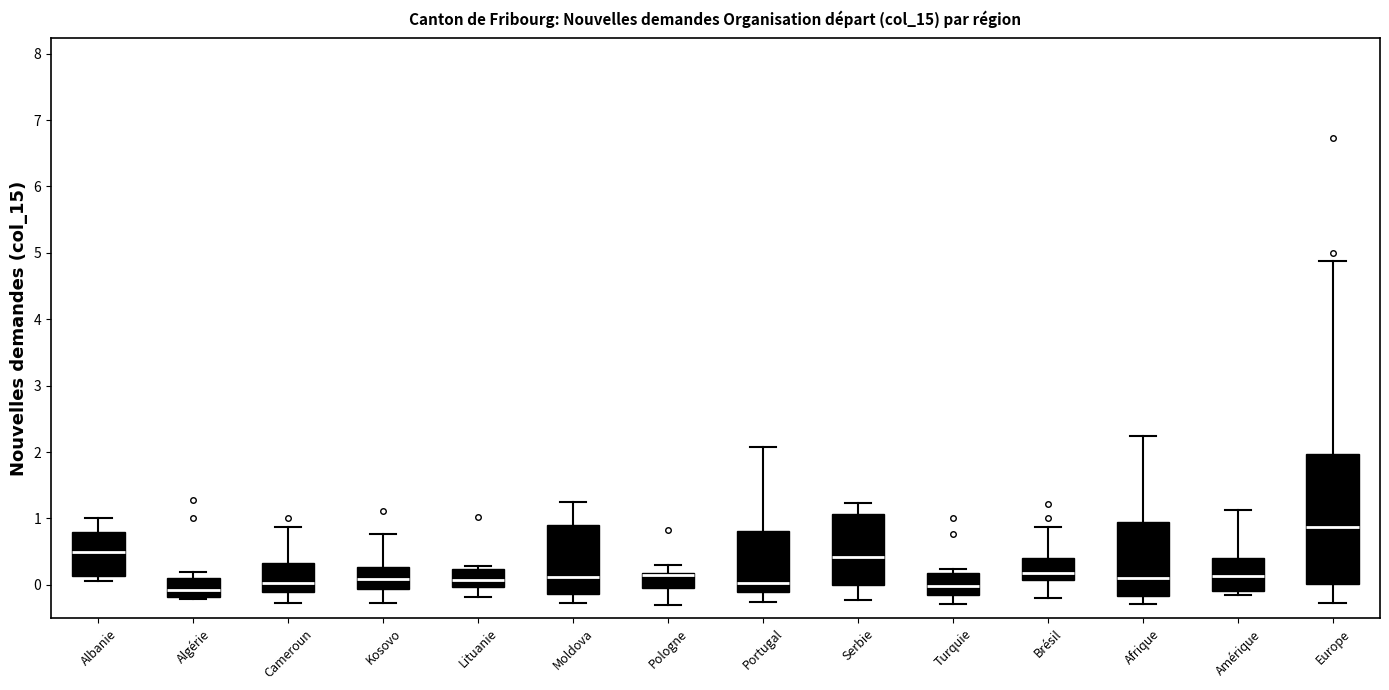

Comparing the boxes themselves (not the whiskers), which one is the tallest?

Europe